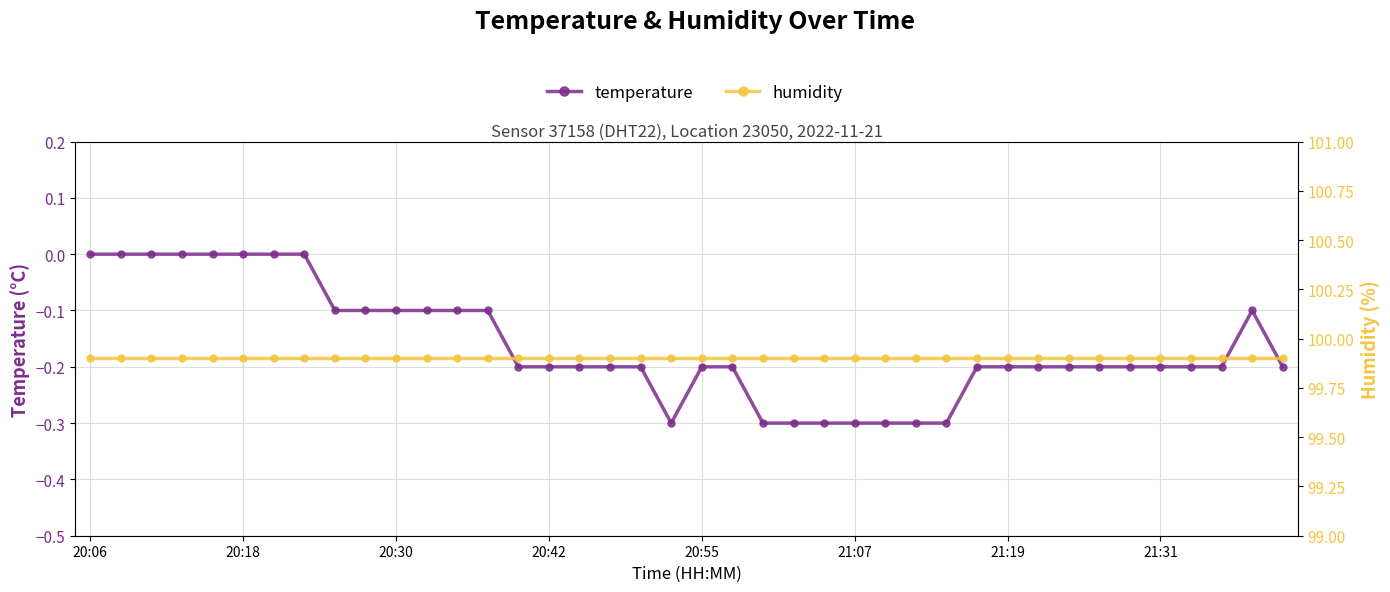

Read the humidity value at 31.

99.9